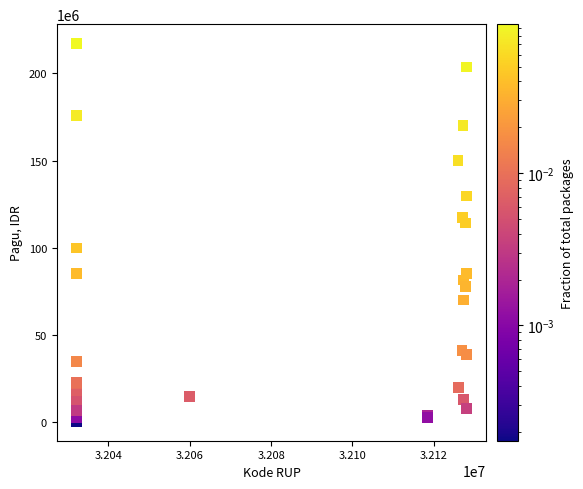

What Y value in the scatter plot is closest to 108830000?

114296000